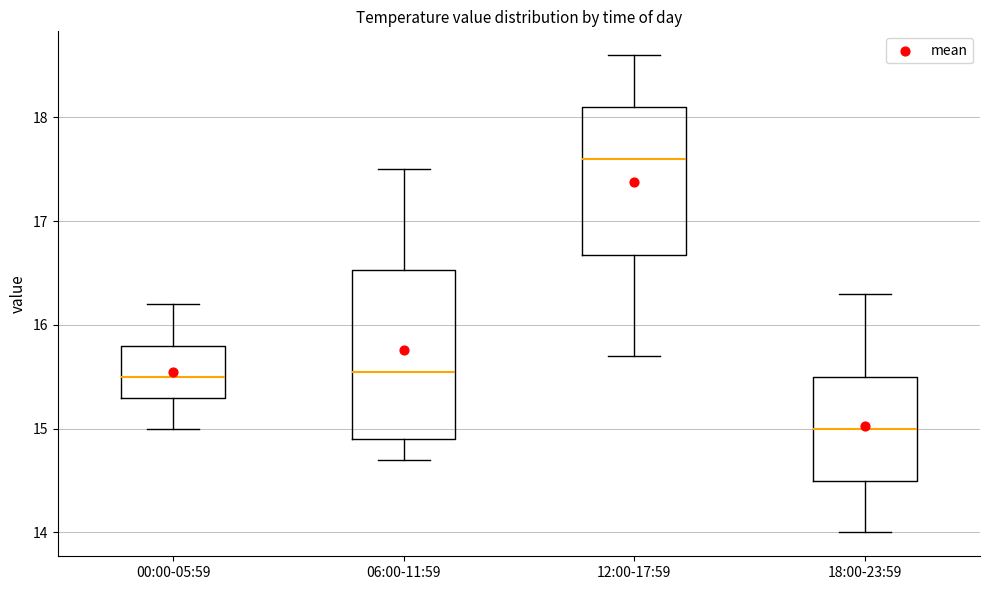

Reading left to right, transcribe this box plot: for each box, give where its median line is, the range the box spans, and where its two whiskers end, as read against the y-axis. The values are not printed on the chart, so give them approximately, as read against the axis.

00:00-05:59: median 15.5, box 15.3 to 15.8, whiskers 15.0 to 16.2
06:00-11:59: median 15.6, box 14.9 to 16.5, whiskers 14.7 to 17.5
12:00-17:59: median 17.6, box 16.7 to 18.1, whiskers 15.7 to 18.6
18:00-23:59: median 15.0, box 14.5 to 15.5, whiskers 14.0 to 16.3